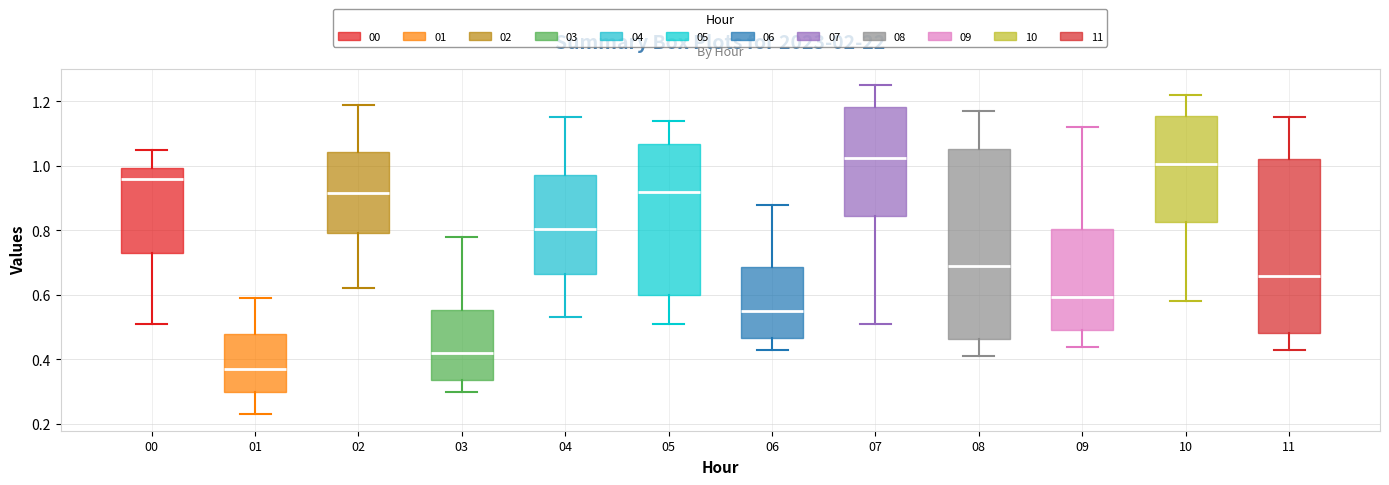

Reading left to right, transcribe this box plot: for each box, give where its median line is, the range the box spans, and where its two whiskers end, as read against the y-axis. The values are not printed on the chart, so give them approximately, as read against the axis.

00: median 0.96, box 0.74 to 1.00, whiskers 0.52 to 1.06
01: median 0.38, box 0.30 to 0.48, whiskers 0.24 to 0.60
02: median 0.92, box 0.80 to 1.04, whiskers 0.62 to 1.20
03: median 0.42, box 0.34 to 0.56, whiskers 0.30 to 0.78
04: median 0.80, box 0.66 to 0.98, whiskers 0.54 to 1.16
05: median 0.92, box 0.60 to 1.06, whiskers 0.52 to 1.14
06: median 0.56, box 0.46 to 0.68, whiskers 0.44 to 0.88
07: median 1.02, box 0.84 to 1.18, whiskers 0.52 to 1.26
08: median 0.70, box 0.46 to 1.06, whiskers 0.42 to 1.18
09: median 0.60, box 0.50 to 0.80, whiskers 0.44 to 1.12
10: median 1.00, box 0.82 to 1.16, whiskers 0.58 to 1.22
11: median 0.66, box 0.48 to 1.02, whiskers 0.44 to 1.16